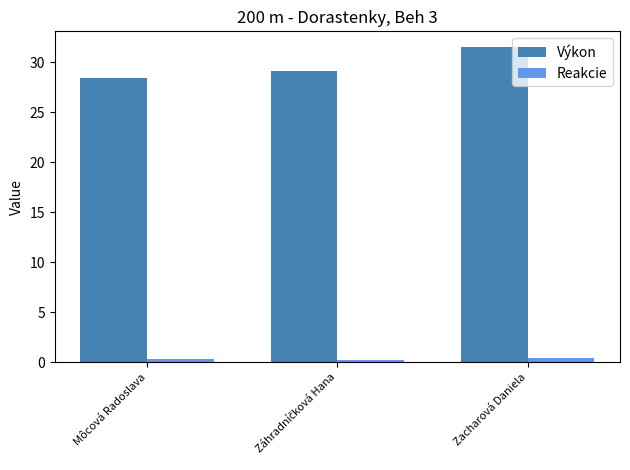

Which series has the widest spread of values?

Výkon